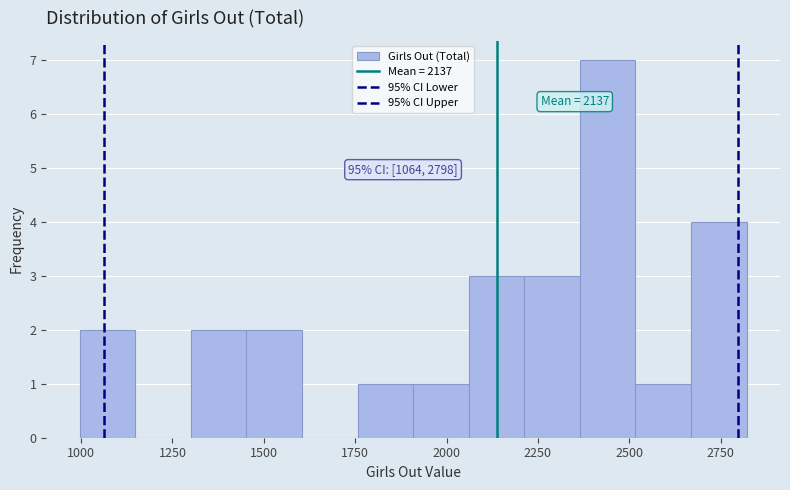

Around what value on the x-axis is the tallest bar? Give the approximate position of its centre, as read against the axis.

2450